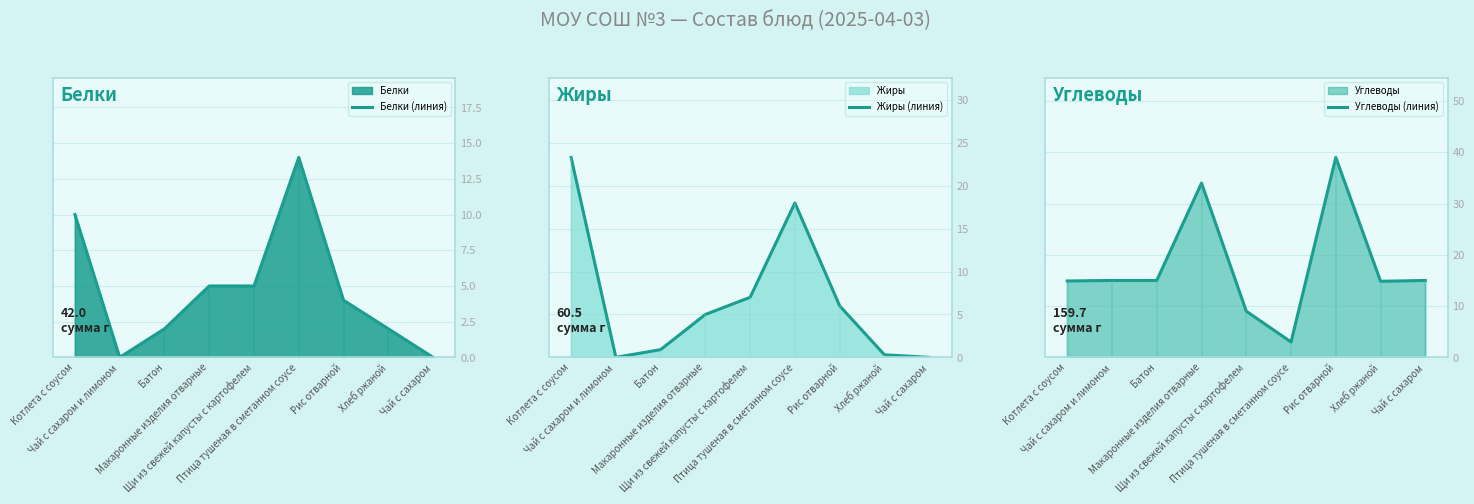

How many lines are shown in the chart?

3